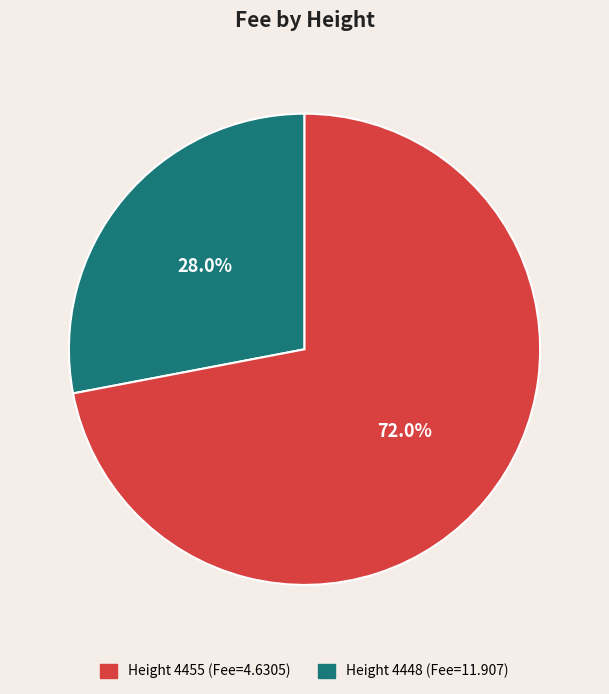

Does any single category account for the majority?

Yes